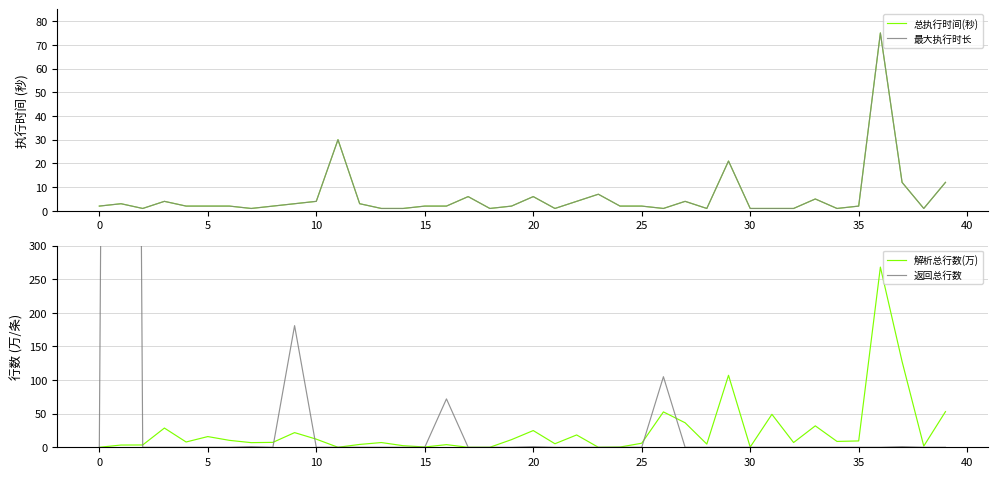

Does the chart display data point markers on the line(s)?

No